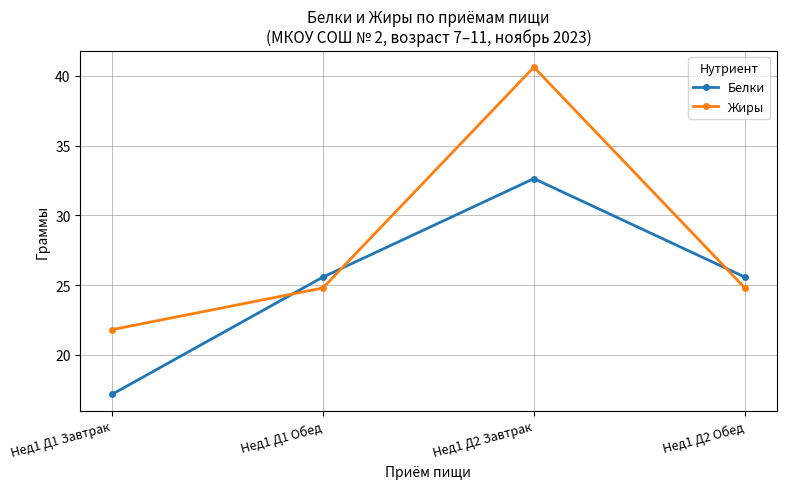

True or false: Белки has more than 0 interior local peaks.

True